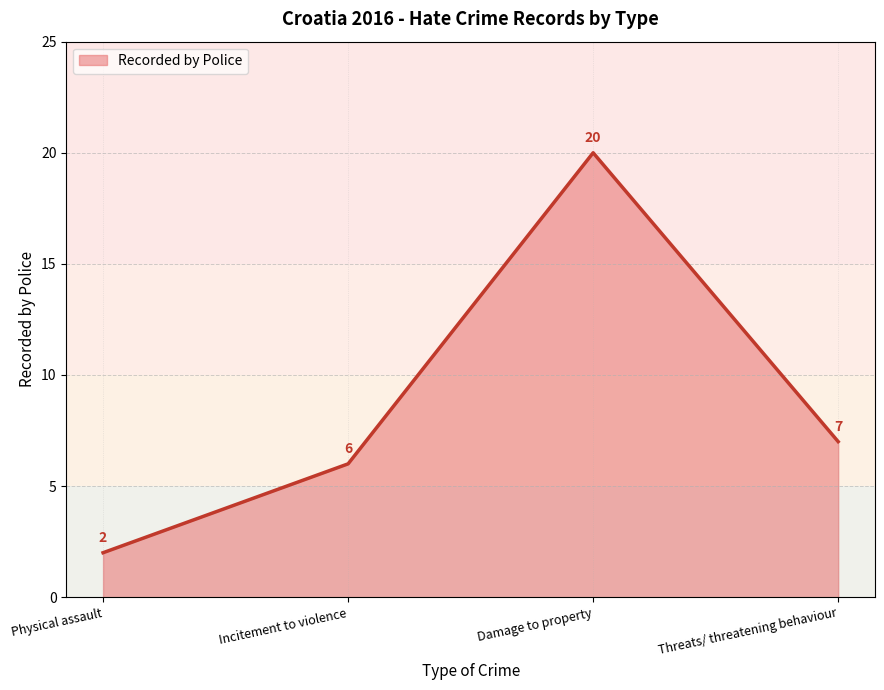

Which label corresponds to the smallest value in the chart?

Physical assault